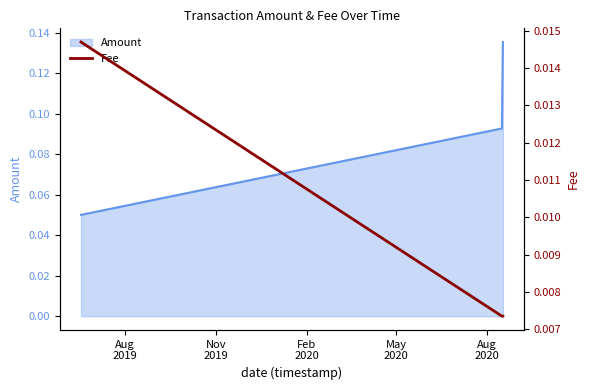

How many Amount values are between 0 and 1?

3